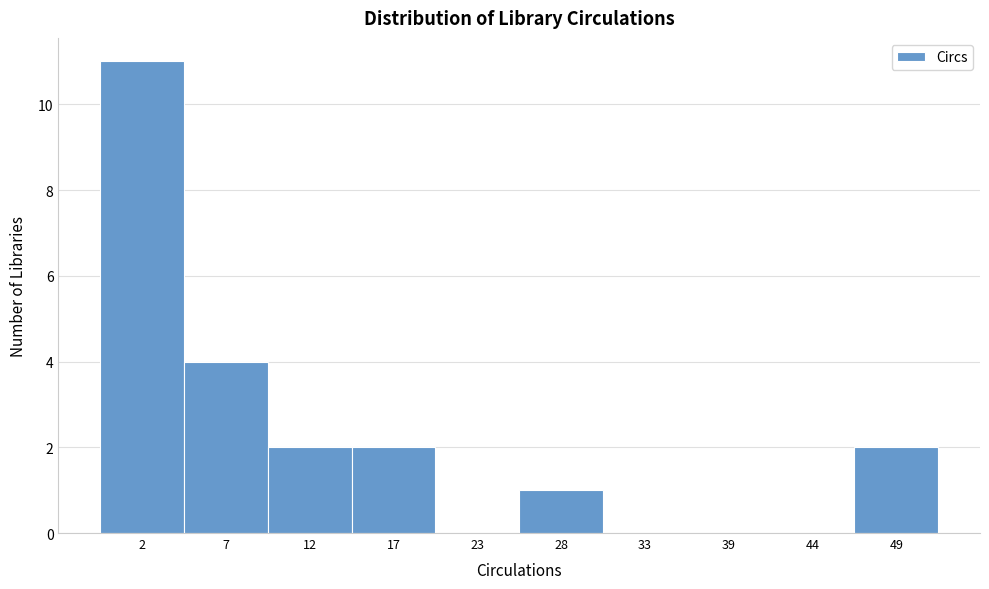

Reading left to right, what are all the values shown in this chart?

2=11	7=4	12=2	17=2	23=0	28=1	33=0	39=0	44=0	49=2